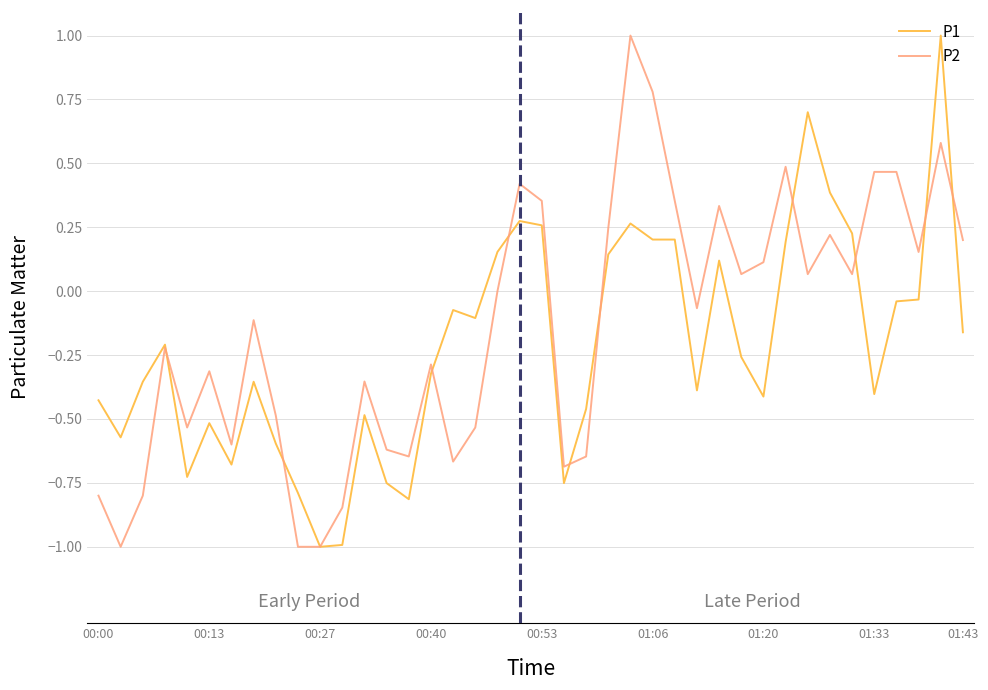

Rank the series by their average value, from lowest to highest.

P1, P2